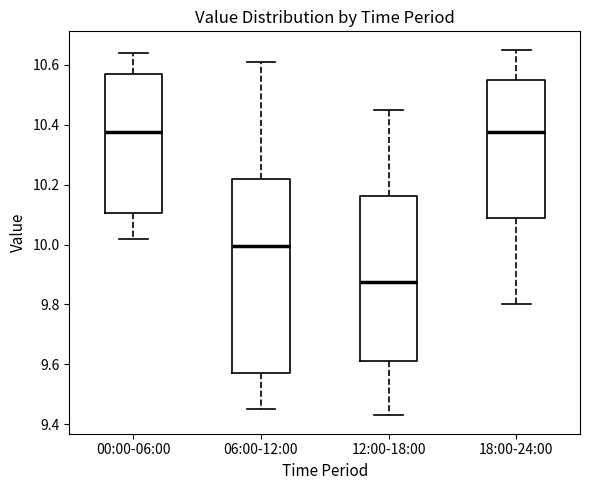

Reading left to right, transcribe this box plot: for each box, give where its median line is, the range the box spans, and where its two whiskers end, as read against the y-axis. The values are not printed on the chart, so give them approximately, as read against the axis.

00:00-06:00: median 10.38, box 10.10 to 10.58, whiskers 10.02 to 10.64
06:00-12:00: median 10.00, box 9.58 to 10.22, whiskers 9.46 to 10.62
12:00-18:00: median 9.88, box 9.62 to 10.16, whiskers 9.44 to 10.46
18:00-24:00: median 10.38, box 10.08 to 10.56, whiskers 9.80 to 10.66